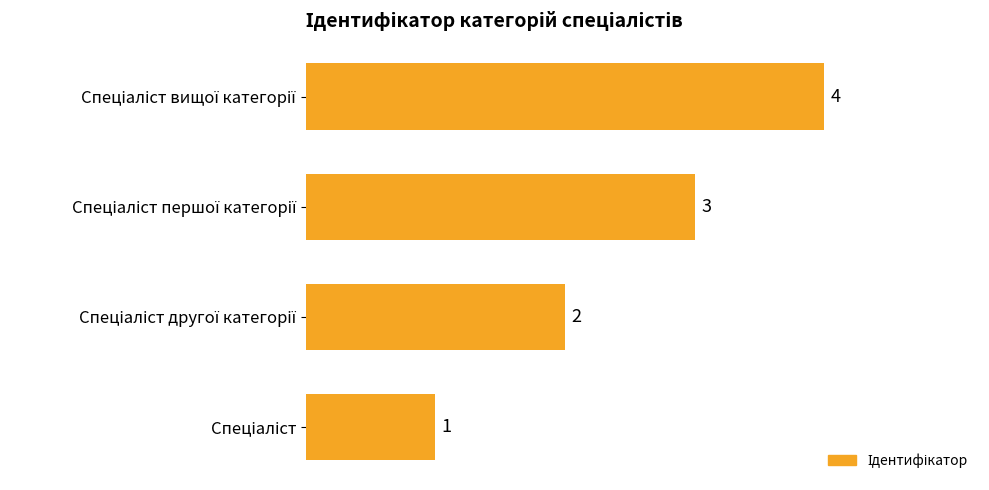

What is the difference between the maximum and minimum values?

3